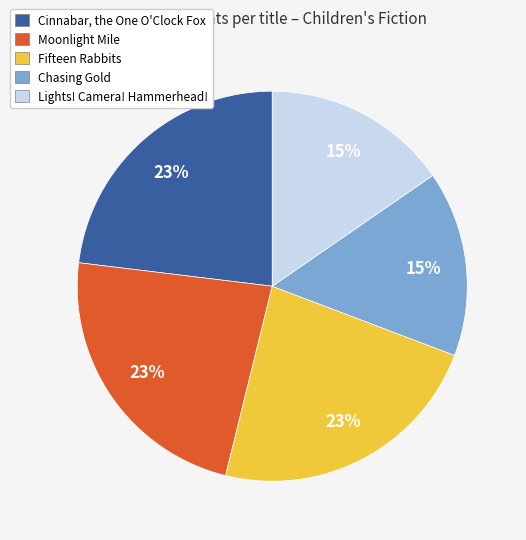

Is it true that Moonlight Mile is 23% of the pie?

True